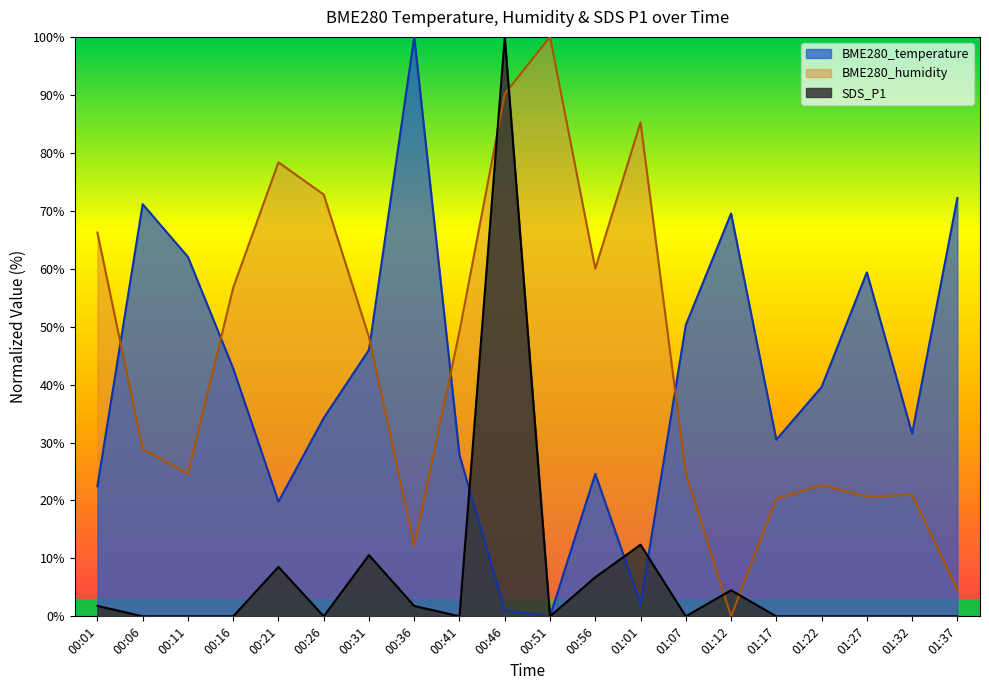

At which category is the sum across all series the highest?

00:46